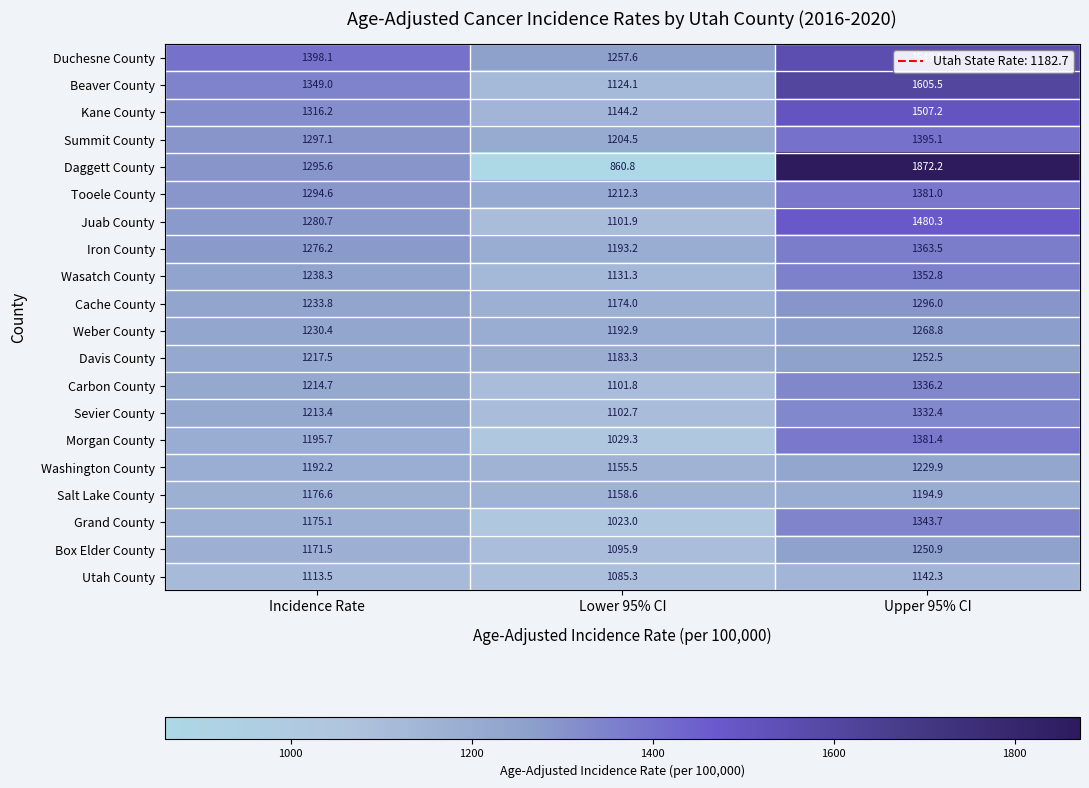

At which label does Duchesne County reach its minimum?

Lower 95% CI